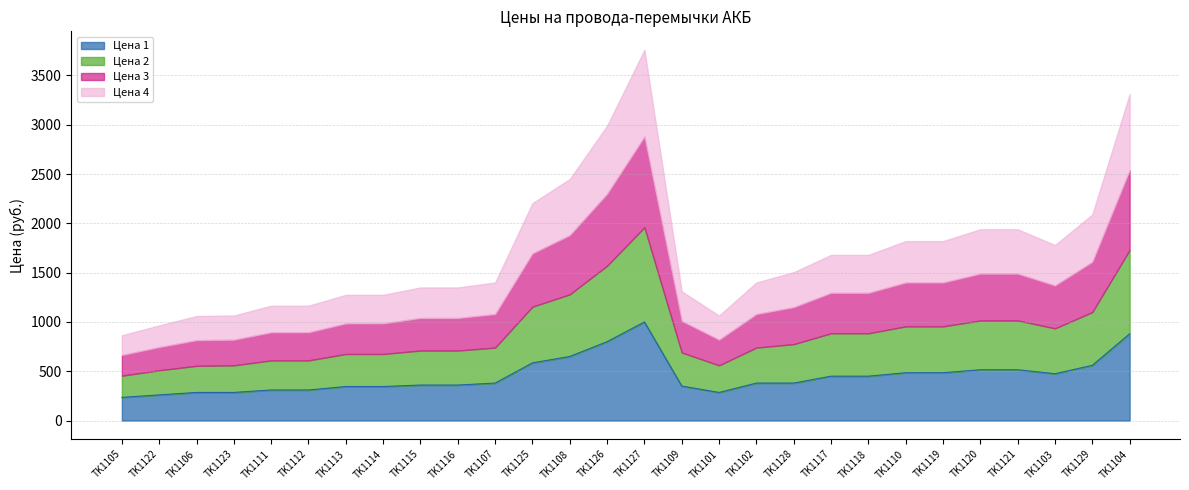

Rank the categories by Цена 3 value from lowest to highest.

TK1105, TK1122, TK1106, TK1123, TK1101, TK1111, TK1112, TK1113, TK1114, TK1109, TK1115, TK1116, TK1107, TK1102, TK1128, TK1117, TK1118, TK1103, TK1110, TK1119, TK1120, TK1121, TK1129, TK1125, TK1108, TK1126, TK1104, TK1127